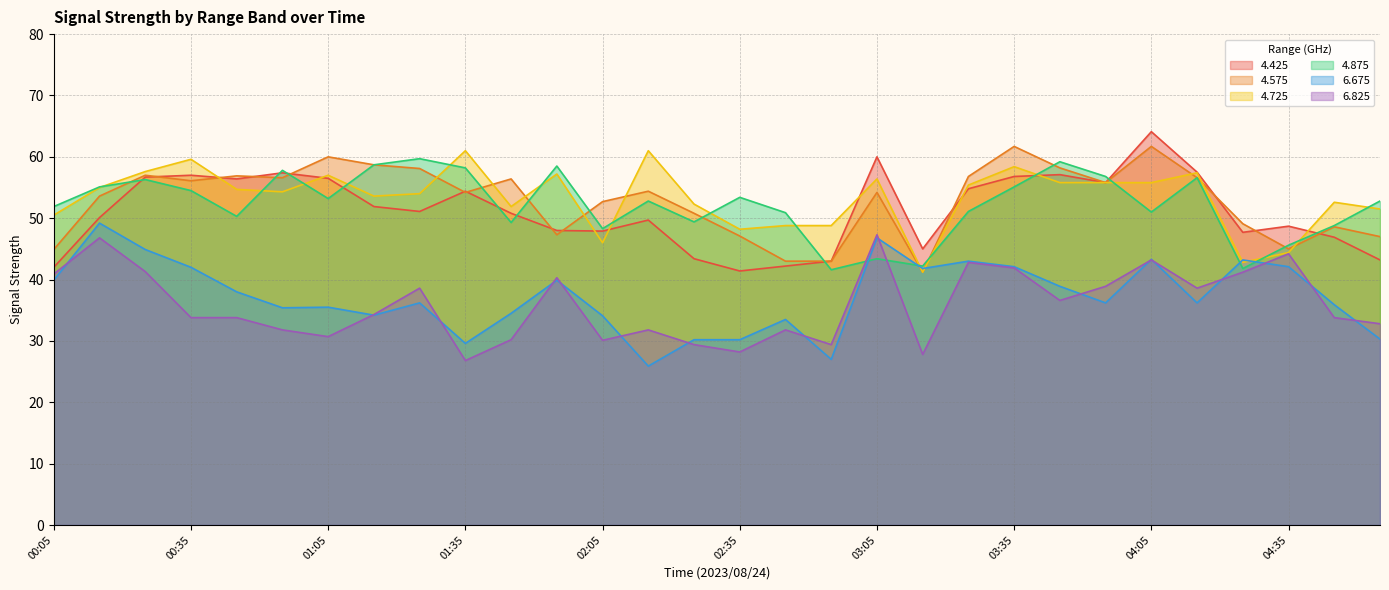

Where does the 4.425 series first go above 51?

00:25